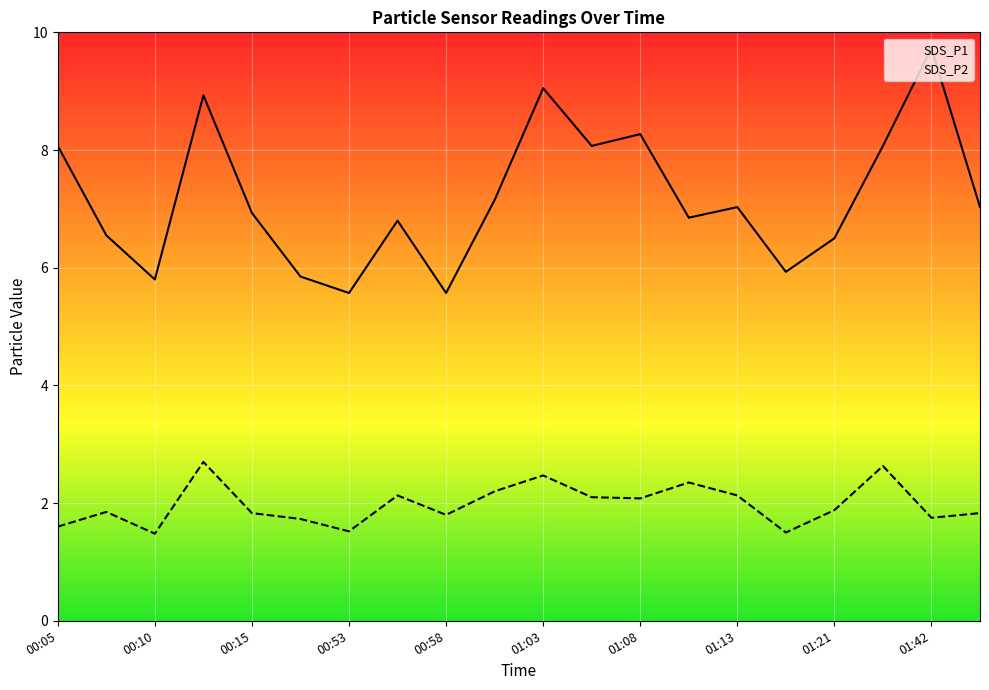

List the series in order of their peak value, highest first.

SDS_P1, SDS_P2